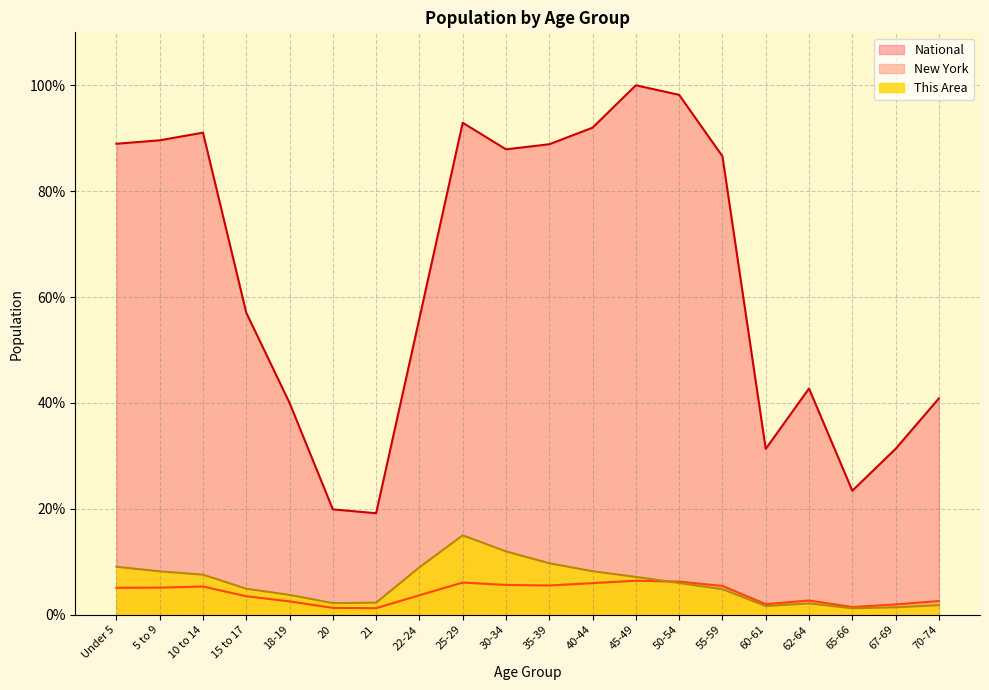

True or false: National and New York intersect in this chart.

False